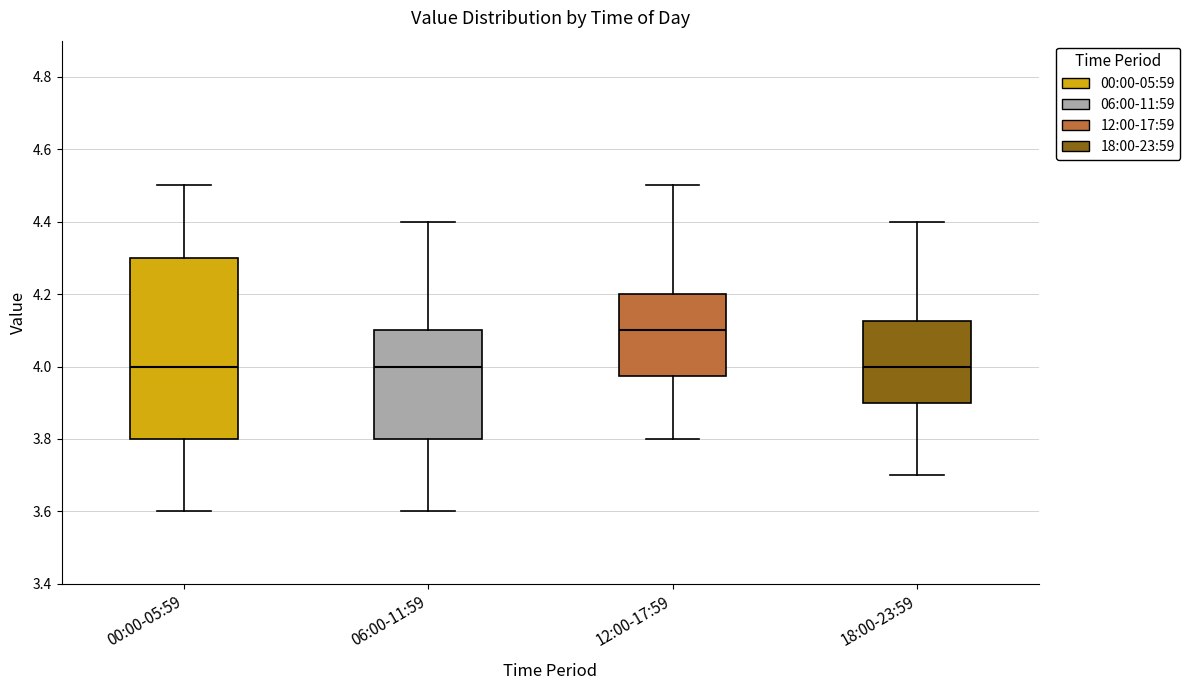

Reading left to right, read every box against the y-axis: the position of its median line, the range the box covers, and the ends of its whiskers. The values are not printed on the chart, so give them approximately, as read against the axis.

00:00-05:59: median 4.00, box 3.80 to 4.30, whiskers 3.60 to 4.50
06:00-11:59: median 4.00, box 3.80 to 4.10, whiskers 3.60 to 4.40
12:00-17:59: median 4.10, box 3.98 to 4.20, whiskers 3.80 to 4.50
18:00-23:59: median 4.00, box 3.90 to 4.12, whiskers 3.70 to 4.40